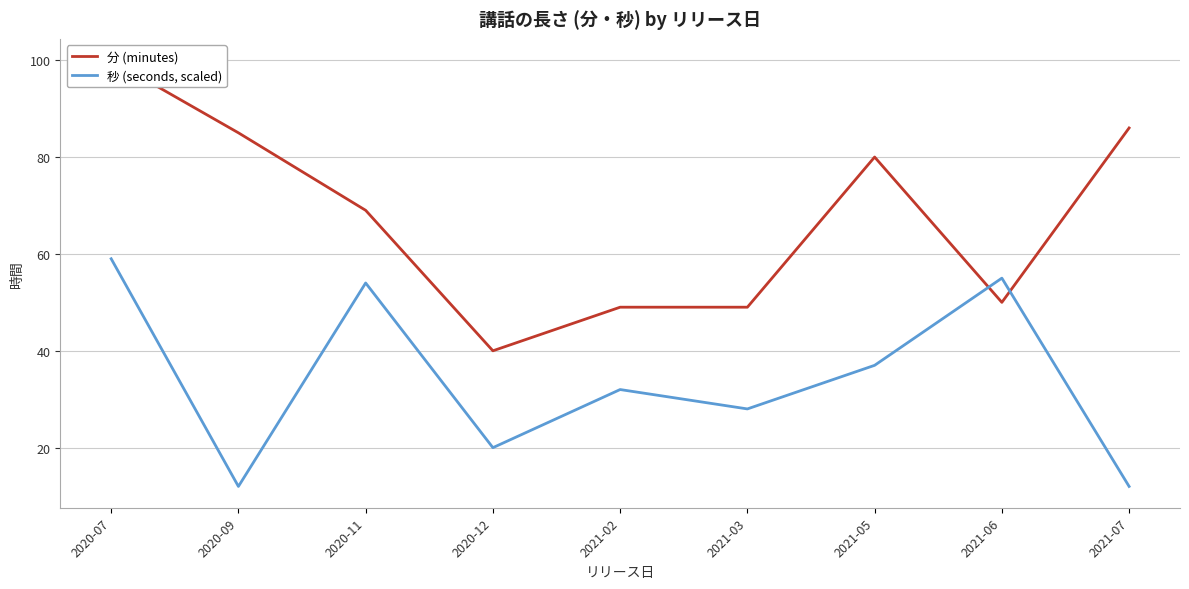

At which label does 秒 (seconds, scaled) first exceed 32?

2020-07